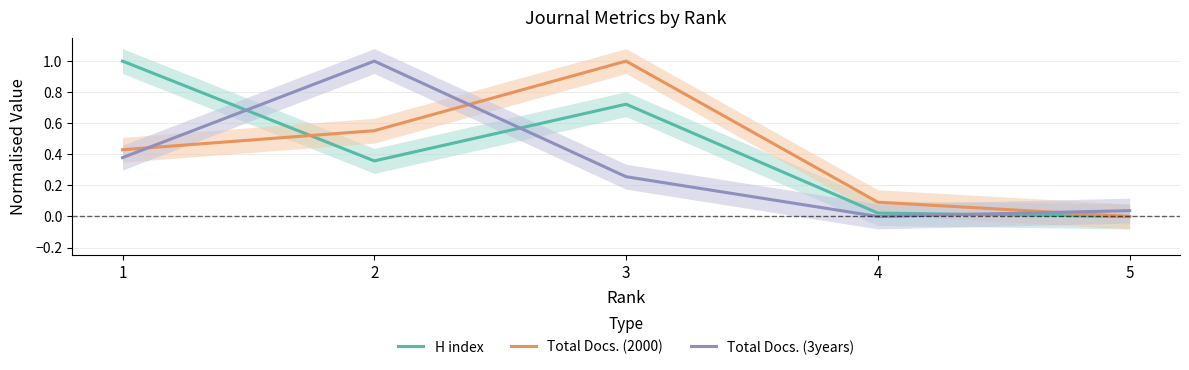

In Total Docs. (2000), how many points are higher than both neighbors (excluding endpoints)?

1